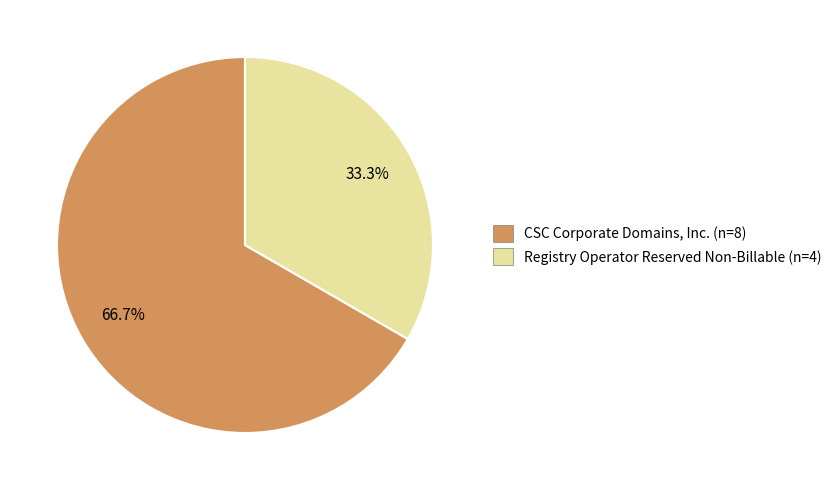

What is the smallest slice in the pie chart?

Registry Operator Reserved Non-Billable (n=4)